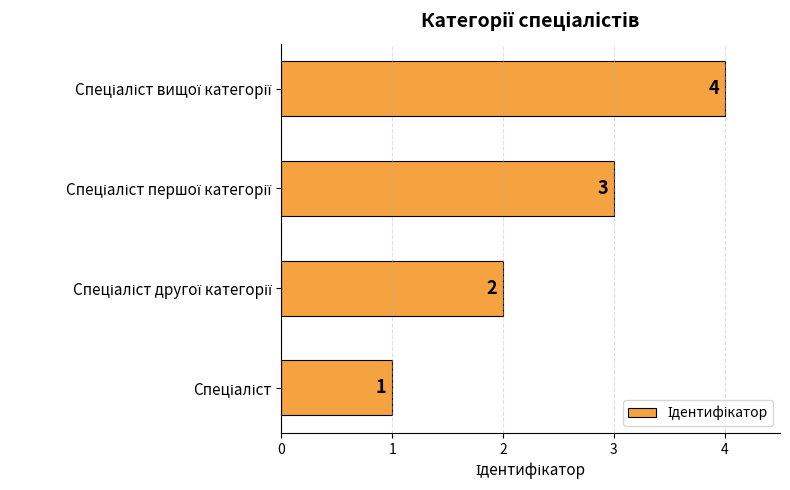

What is the greatest value displayed?

4